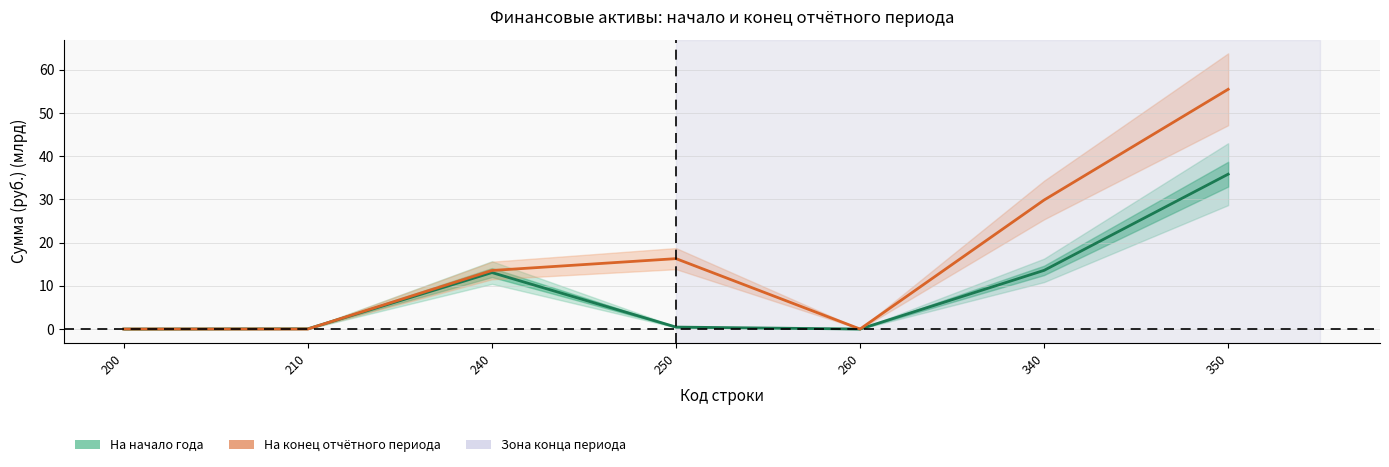

Is the value of На начало года at 260 greater than the value of На конец отчётного периода at 260?

Yes